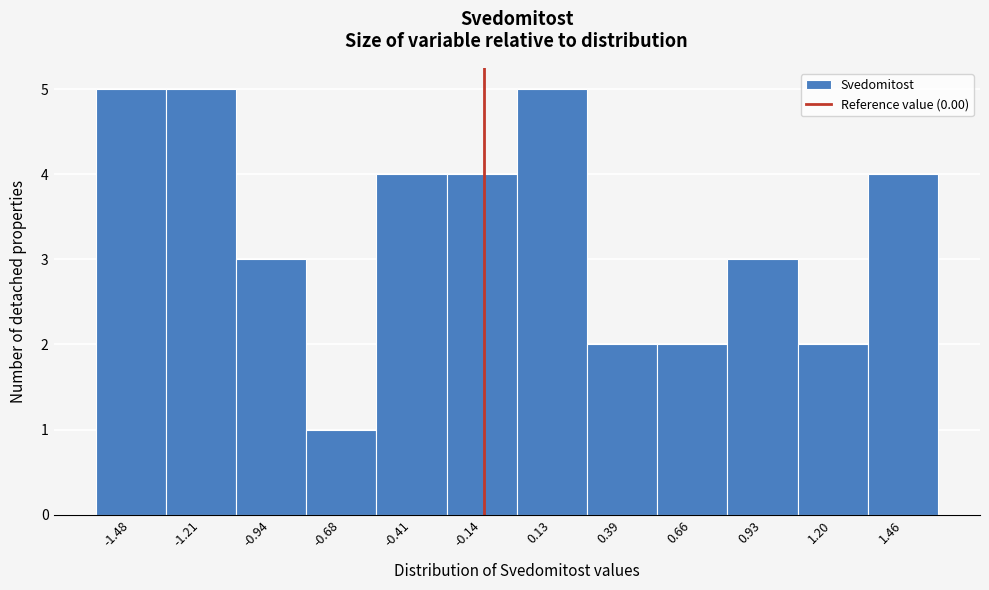

Reading left to right, extract all data points from this chart.

5	5	3	1	4	4	5	2	2	3	2	4